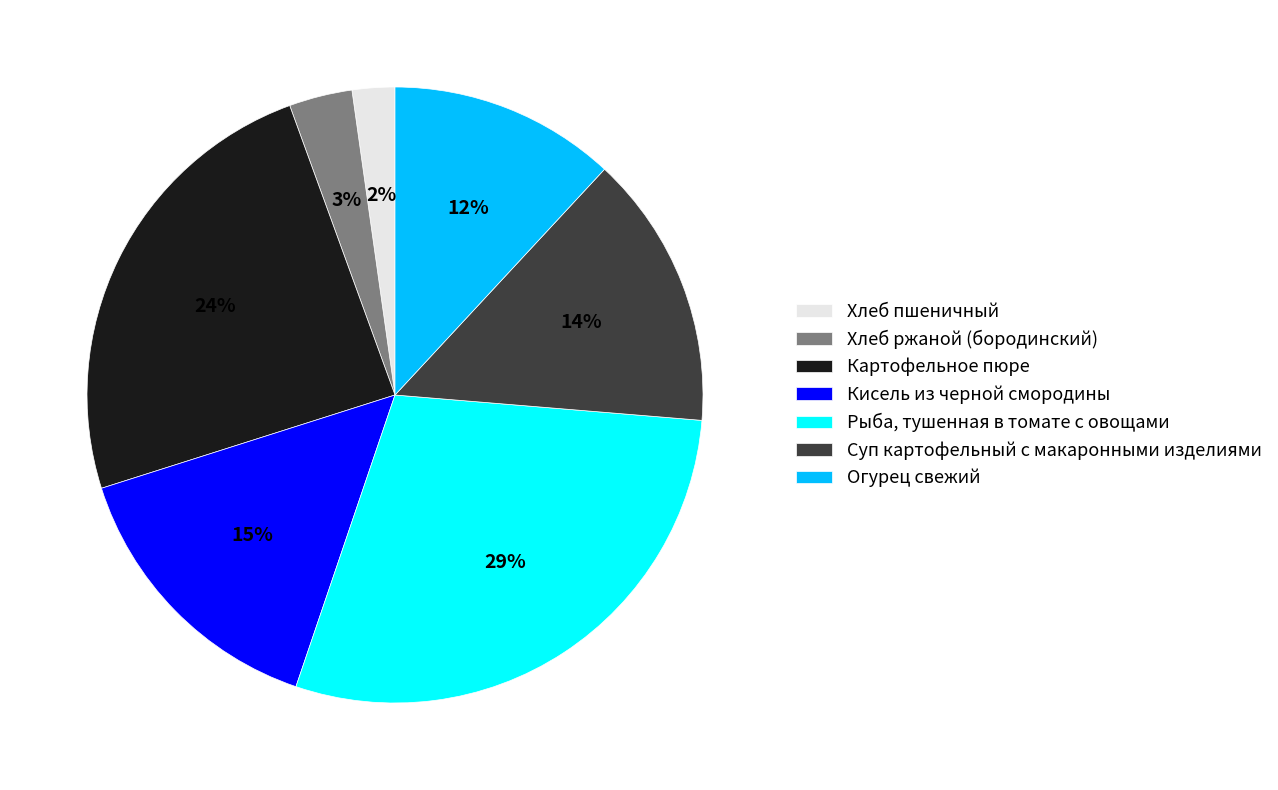

What is the largest slice in the pie chart?

Рыба, тушенная в томате с овощами